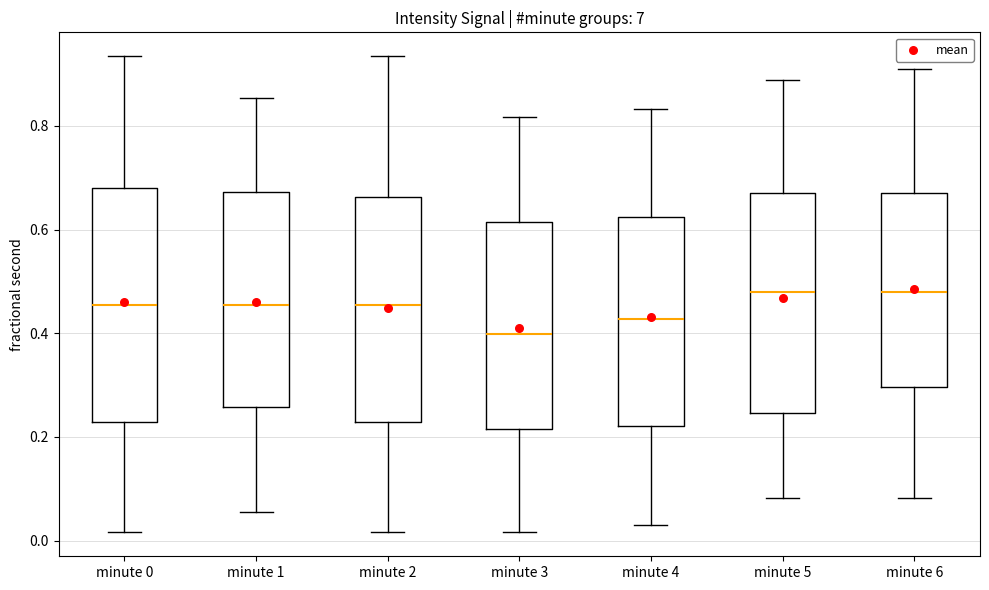

Where is the lower edge of the box for minute 1 on the y-axis? The values are not printed on the chart, so give them approximately, as read against the axis.

0.26